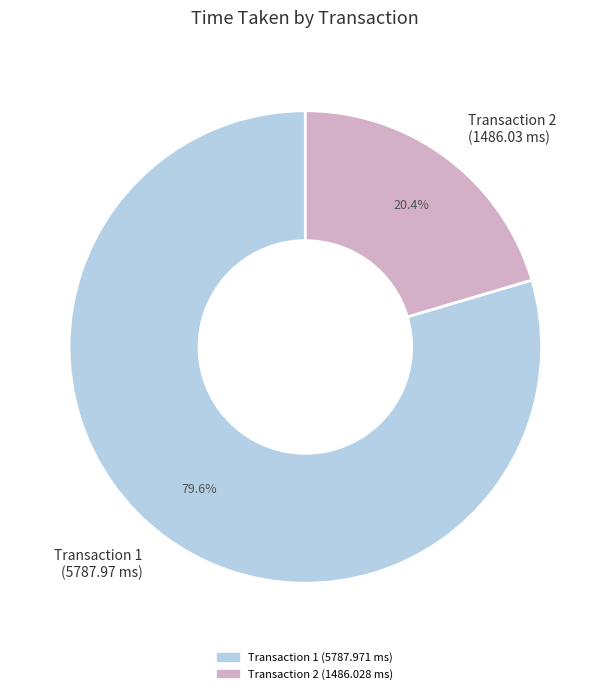

Which slice is the largest?

Transaction 1 (5787.97 ms)